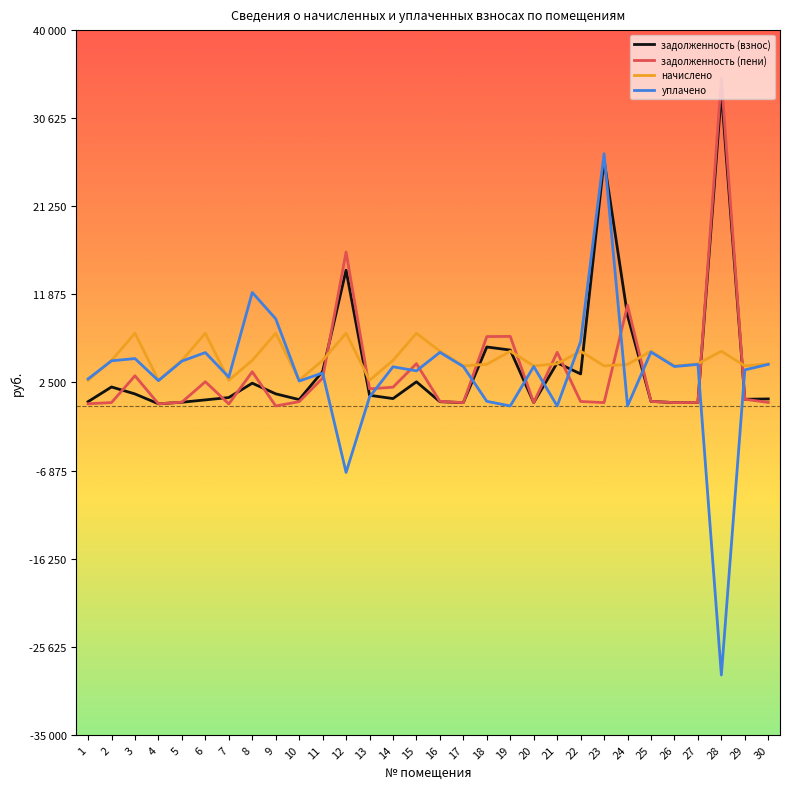

The value of задолженность (взнос) at 11 is 3673.7. True or false?

True